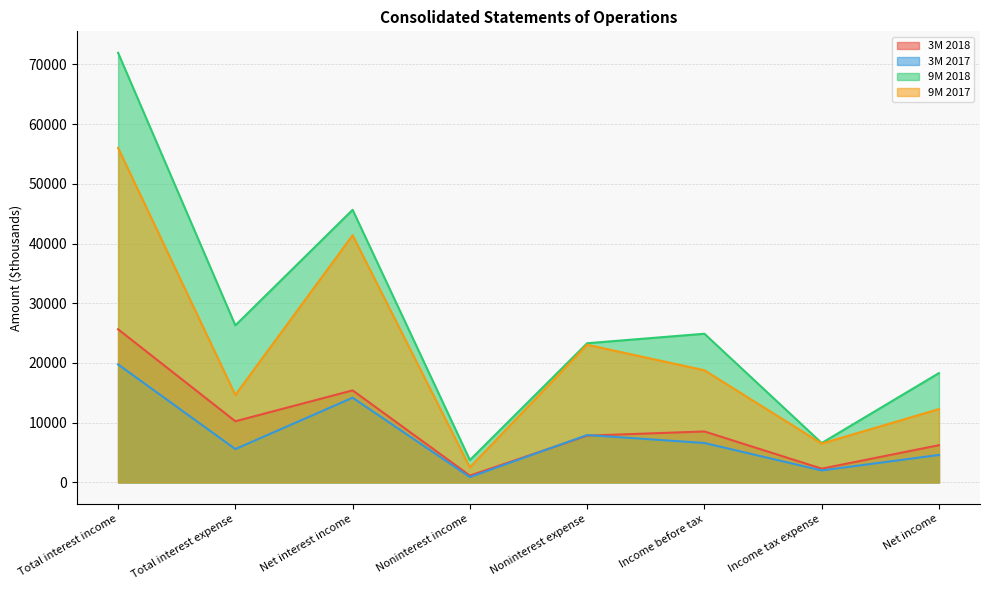

What position from the left is Total interest income?

1